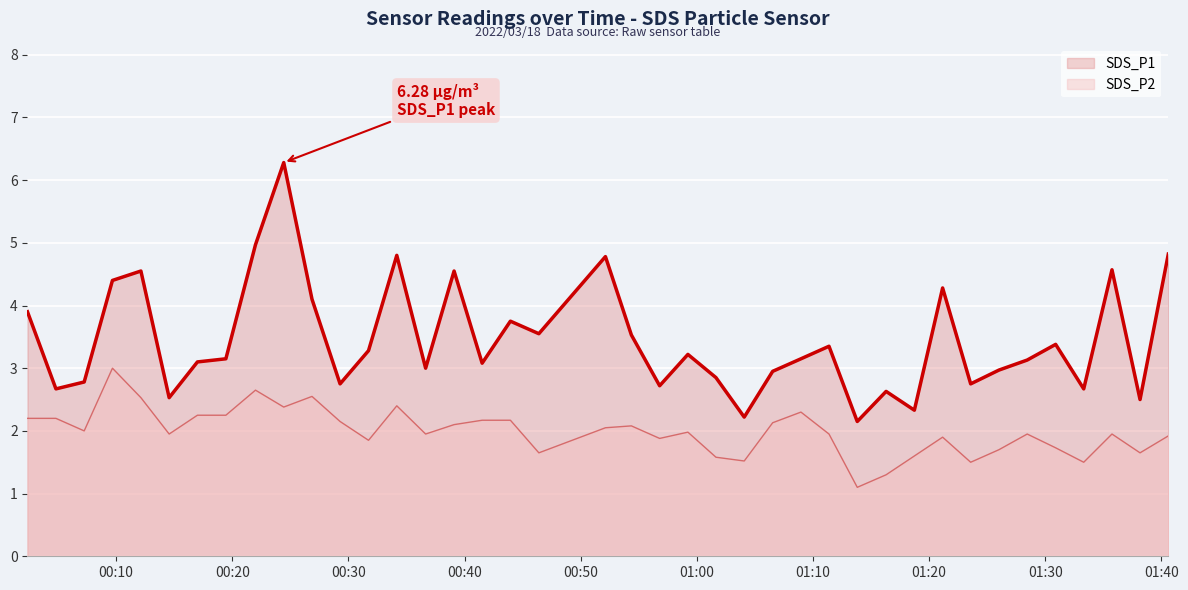

Which series has the widest spread of values?

SDS_P1